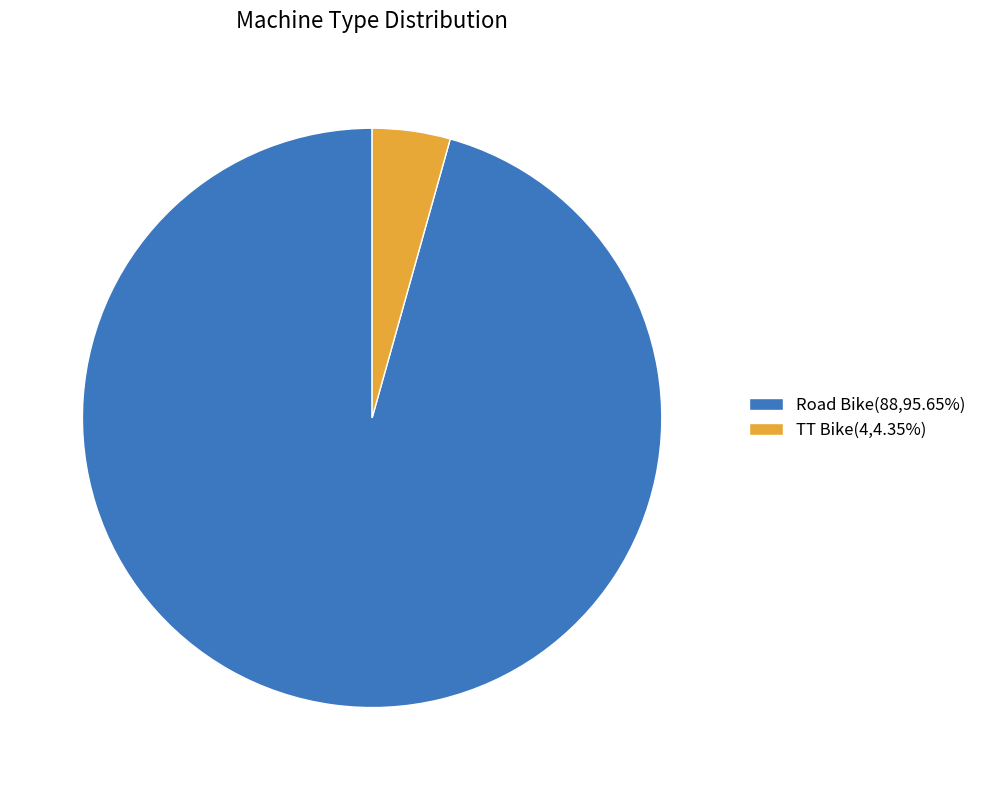

Do TT Bike(4,4.35%) and Road Bike(88,95.65%) together represent more than half of the pie?

Yes